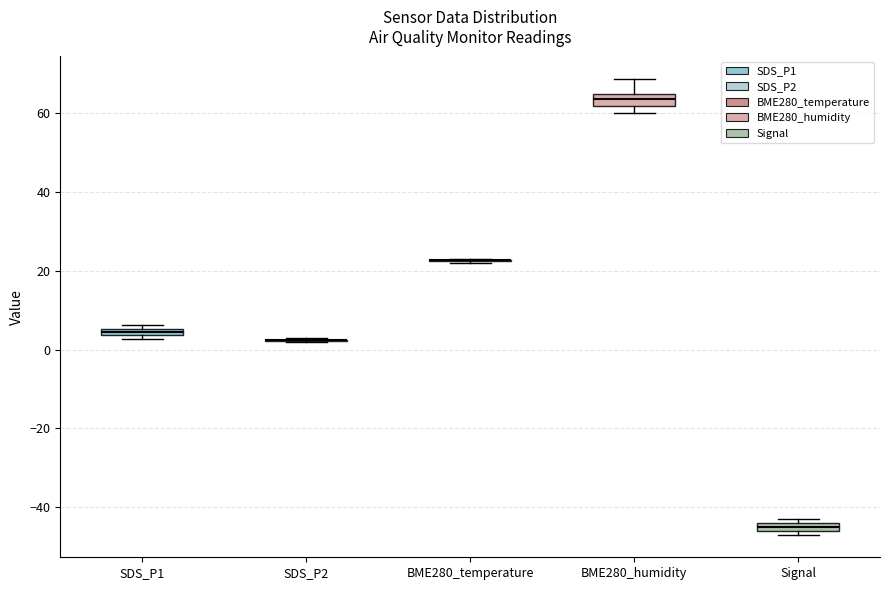

Where does the median line of the box for BME280_humidity sit on the y-axis? The values are not printed on the chart, so give them approximately, as read against the axis.

64